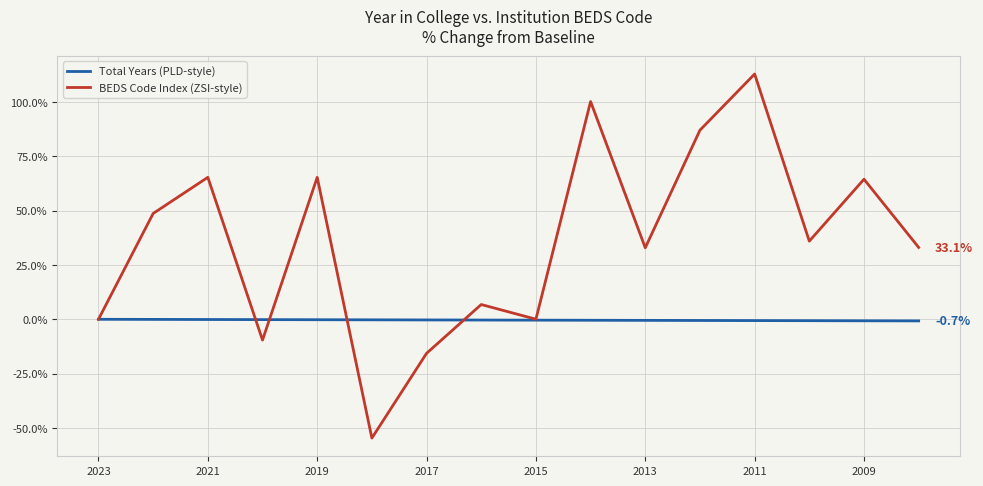

Which series has the largest total across all categories?

BEDS Code Index (ZSI-style)